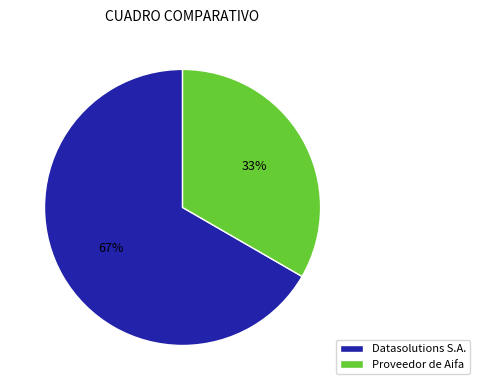

Which category accounts for the majority?

Datasolutions S.A.